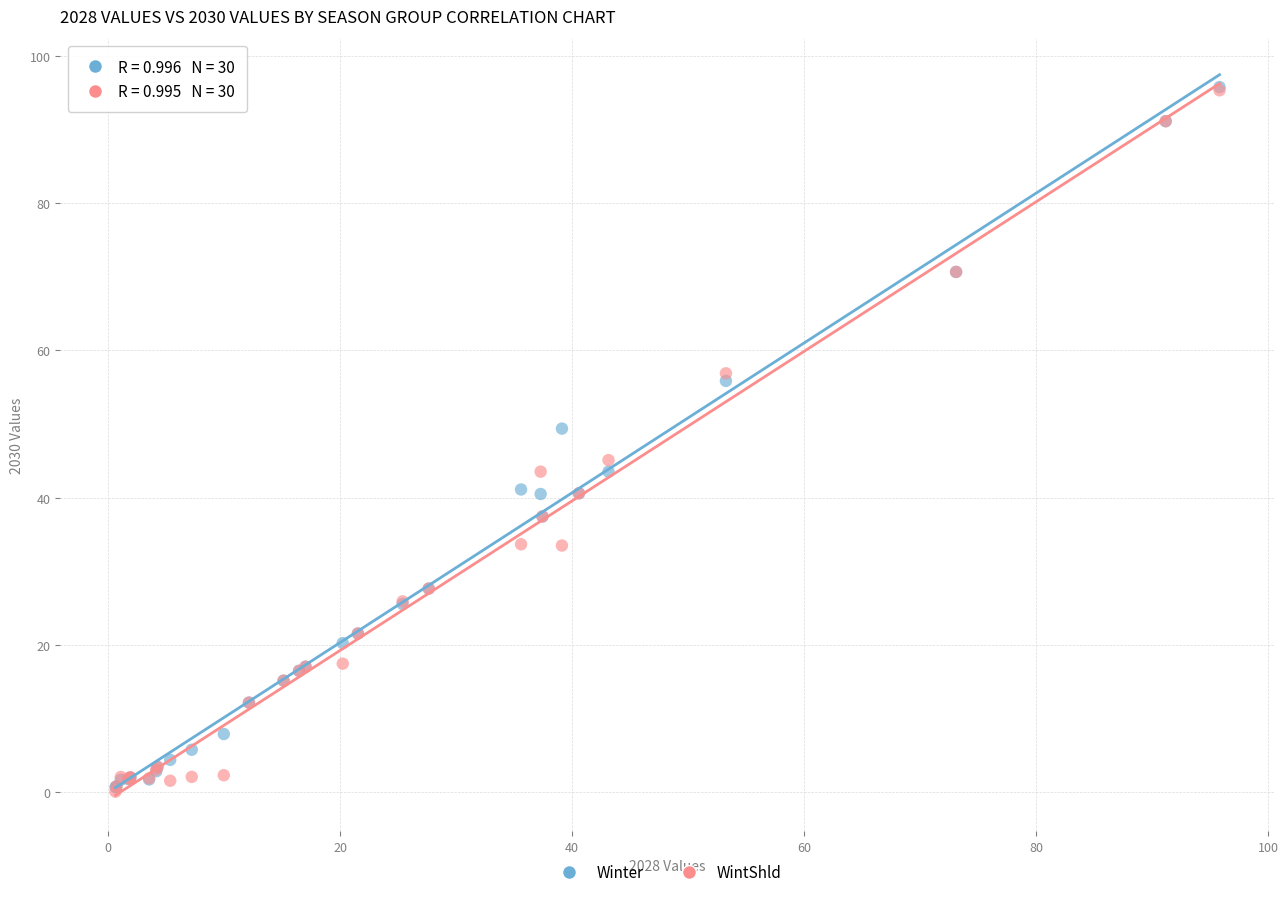

In the Winter series, what Y value is closest to 48?

49.4